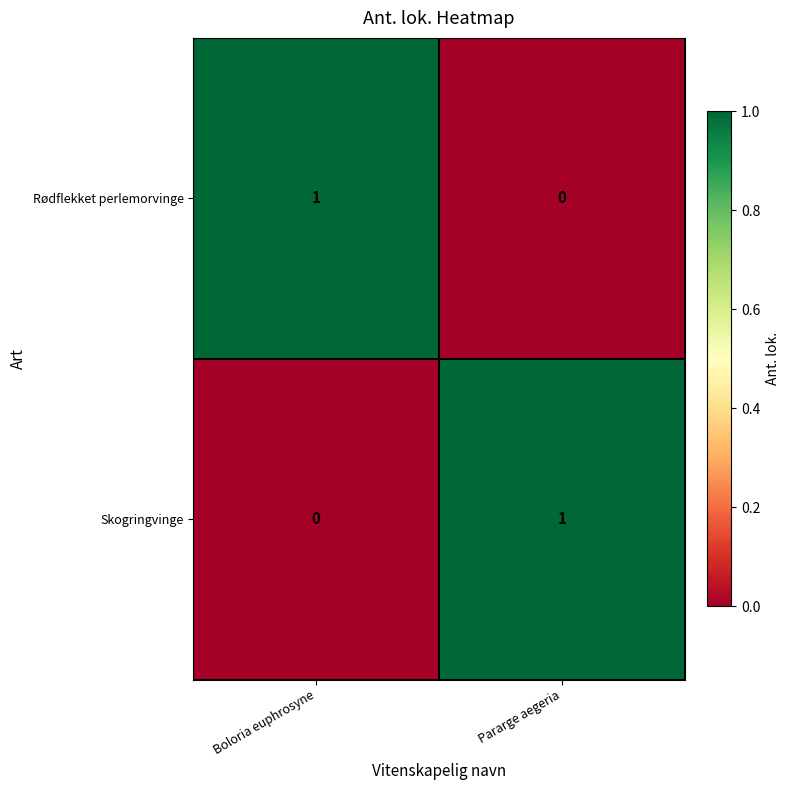

The value of Skogringvinge at Pararge aegeria is 1. True or false?

True